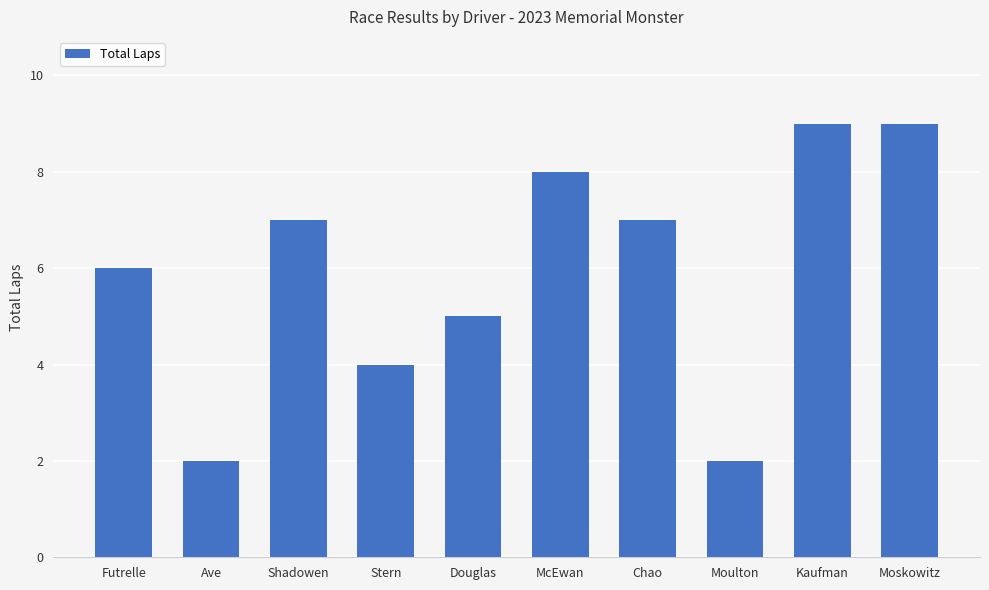

What is the greatest value displayed?

9